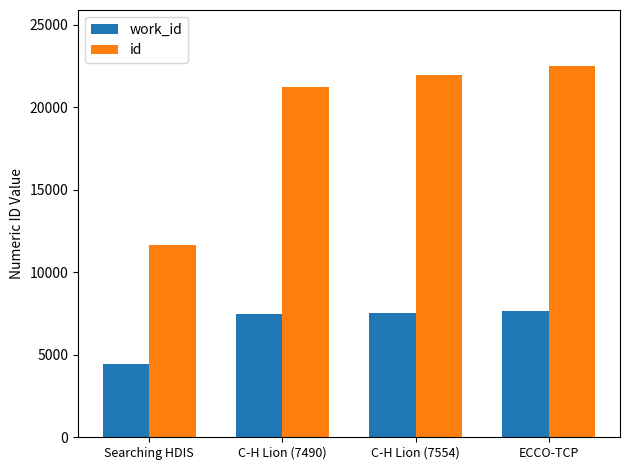

Rank the series by their average value, from highest to lowest.

id, work_id